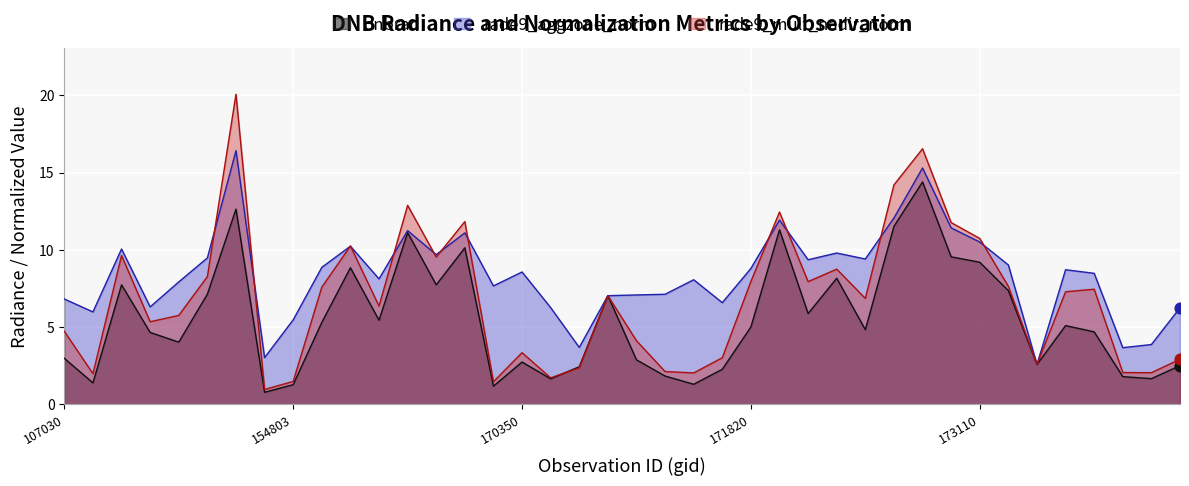

What are all the series names shown in the legend?

dnbrad, rade9_aggzone_norm, rade9_mult_nadir_norm